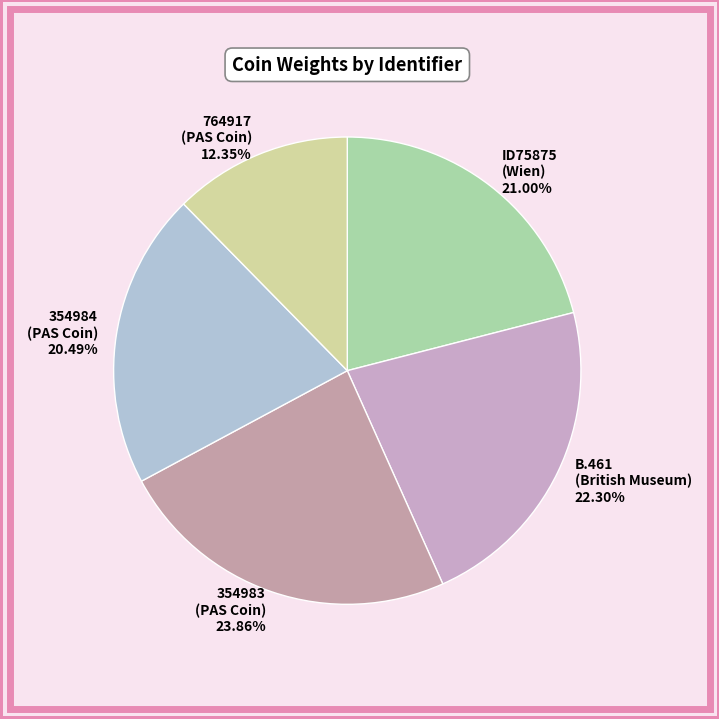

Rank the categories by value from lowest to highest.

764917 (PAS Coin), 354984 (PAS Coin), ID75875 (Wien), B.461 (British Museum), 354983 (PAS Coin)